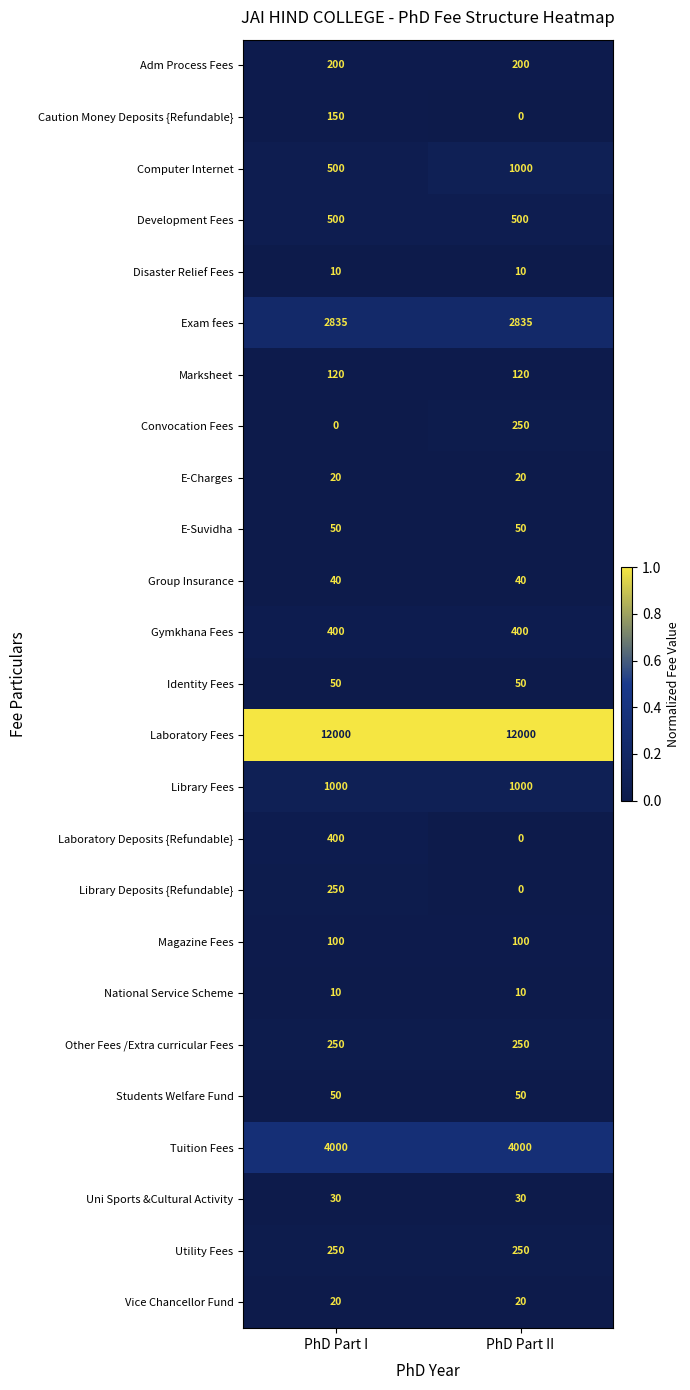

Which series has the largest total across all categories?

Laboratory Fees